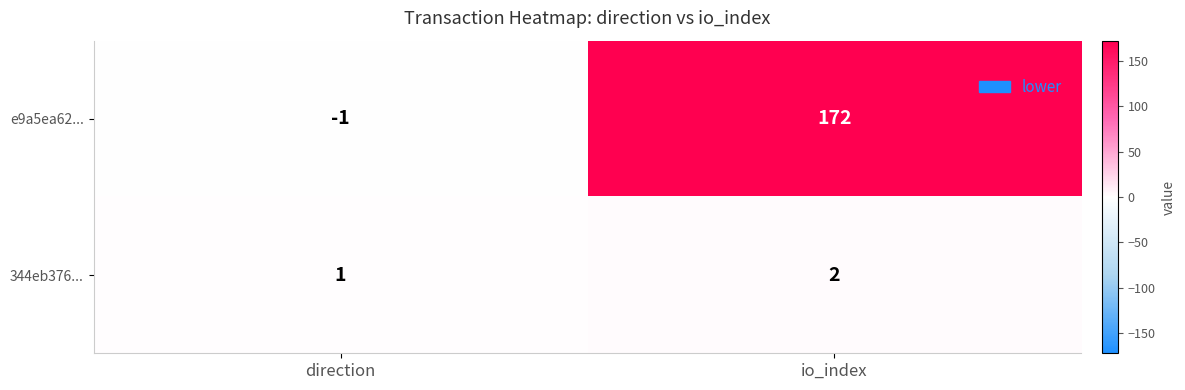

Is it true that e9a5ea62... equals 267 at io_index?

False